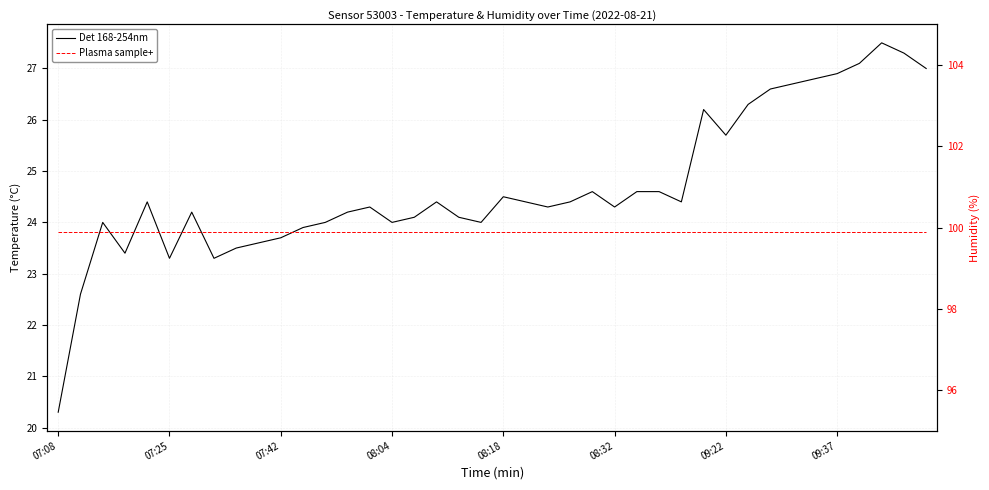

At which label is Plasma sample+ closest to 99?

07:08